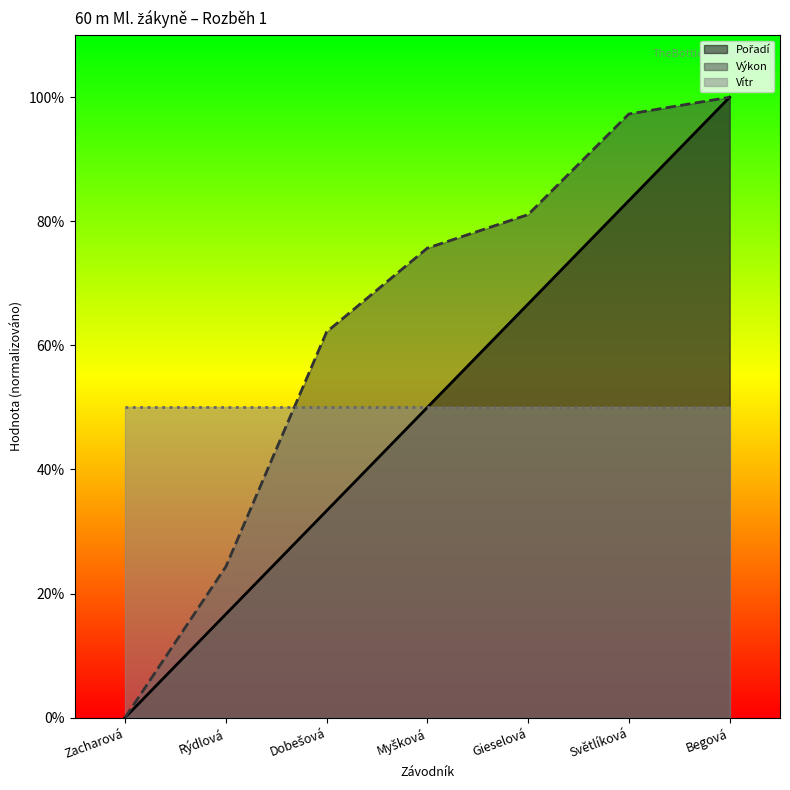

The value of Výkon at Gieselová is 120.8. True or false?

False